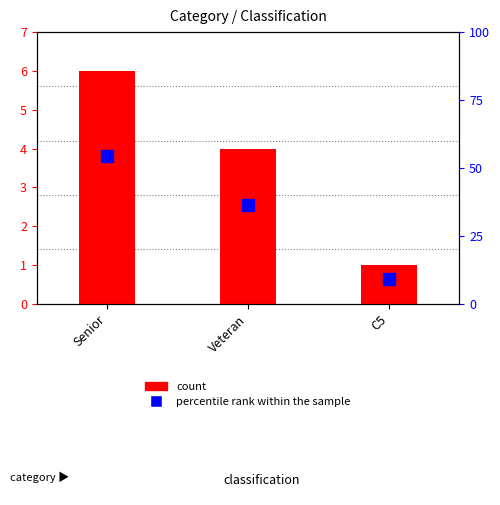

What is the difference between the maximum and second lowest values in the count series?

2.0